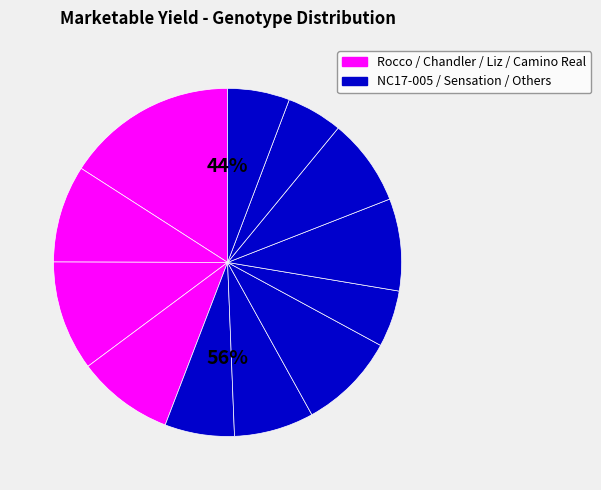

To the nearest percent, what is the difference between the largest and smallest slice percentages?

11%